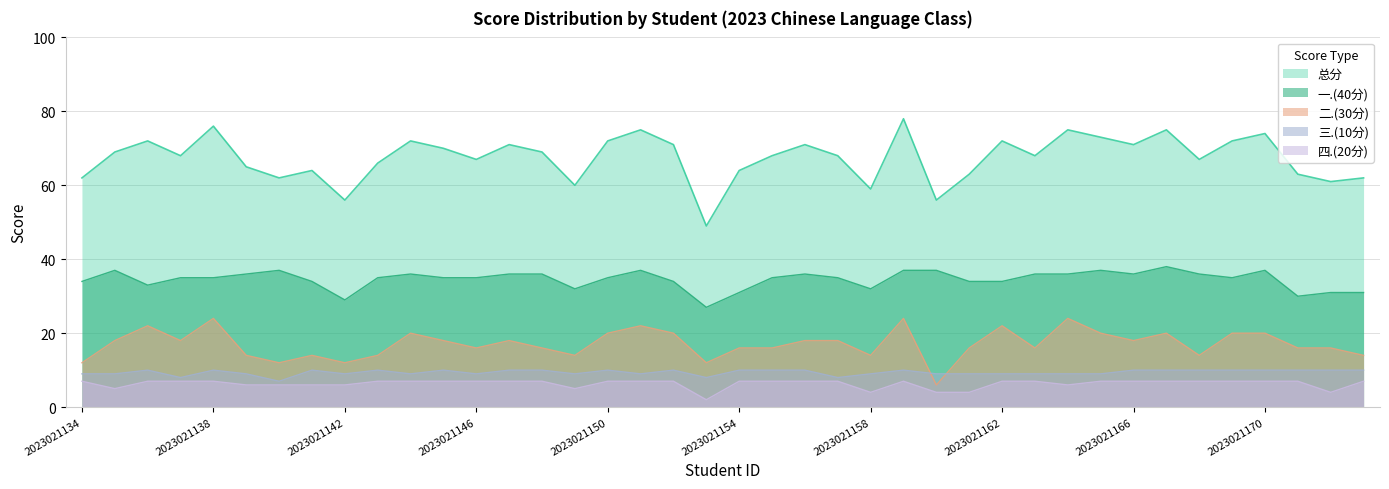

Reading left to right, list all the values displayed in this chart.

一.(40分): 34	37	33	35	35	36	37	34	29	35	36	35	35	36	36	32	35	37	34	27	31	35	36	35	32	37	37	34	34	36	36	37	36	38	36	35	37	30	31	31
二.(30分): 12	18	22	18	24	14	12	14	12	14	20	18	16	18	16	14	20	22	20	12	16	16	18	18	14	24	6	16	22	16	24	20	18	20	14	20	20	16	16	14
三.(10分): 9	9	10	8	10	9	7	10	9	10	9	10	9	10	10	9	10	9	10	8	10	10	10	8	9	10	9	9	9	9	9	9	10	10	10	10	10	10	10	10
四.(20分): 7	5	7	7	7	6	6	6	6	7	7	7	7	7	7	5	7	7	7	2	7	7	7	7	4	7	4	4	7	7	6	7	7	7	7	7	7	7	4	7
总分: 62	69	72	68	76	65	62	64	56	66	72	70	67	71	69	60	72	75	71	49	64	68	71	68	59	78	56	63	72	68	75	73	71	75	67	72	74	63	61	62